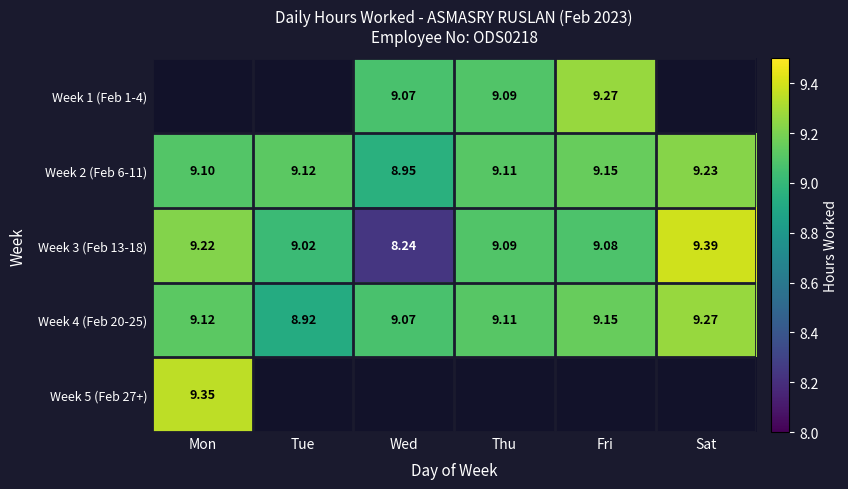

Rank the categories by Week 3 (Feb 13-18) value from lowest to highest.

Wed, Tue, Fri, Thu, Mon, Sat